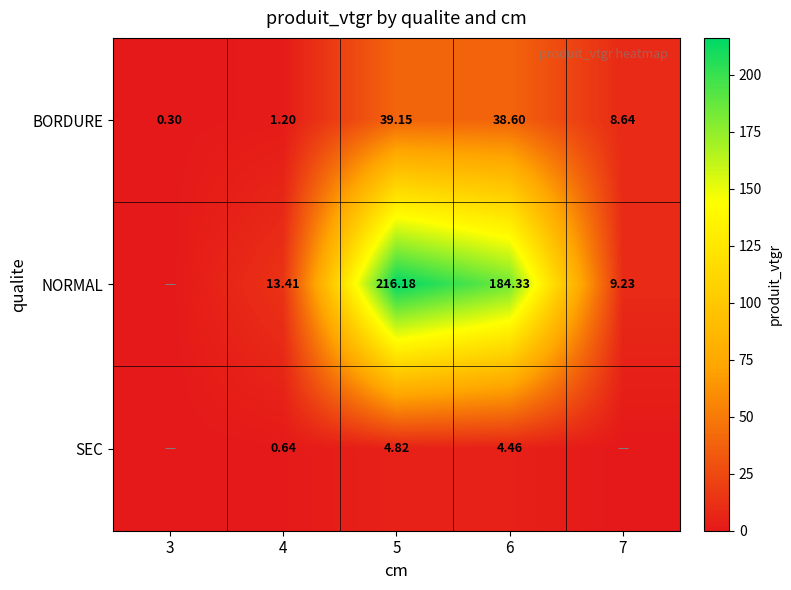

Is the value of BORDURE at 5 greater than the value of NORMAL at 5?

No